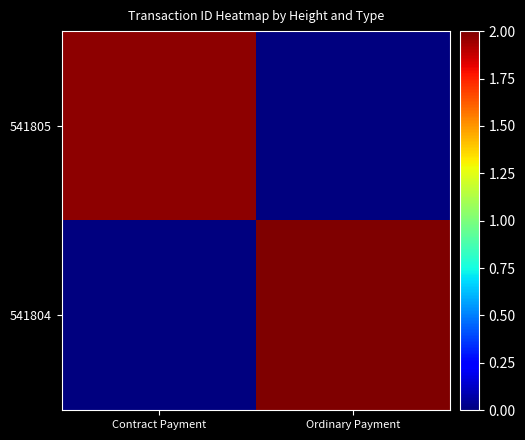

Rank the series at Ordinary Payment from lowest to highest value.

541805, 541804